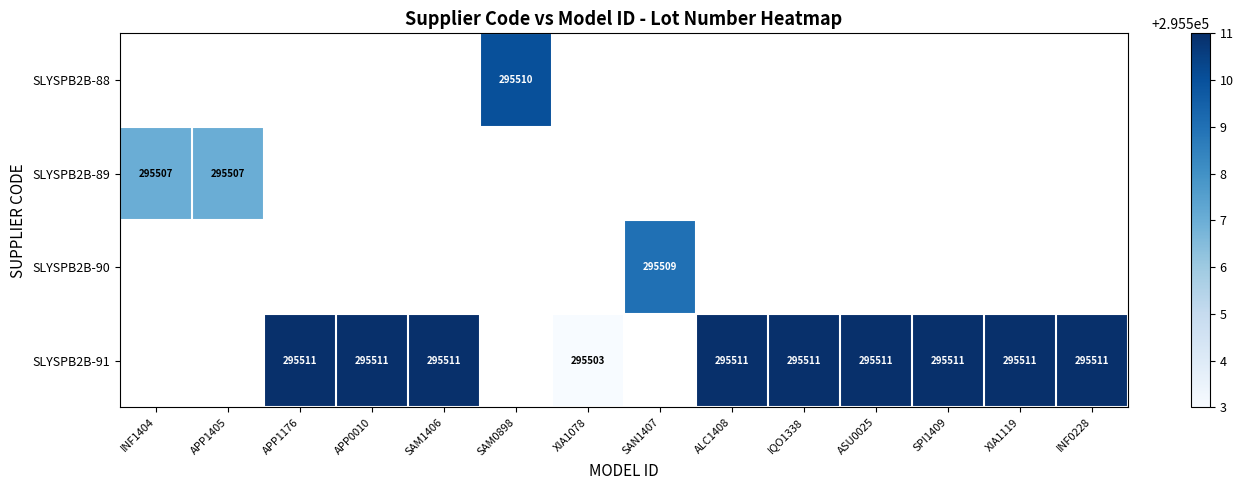

What is the sum of the SLYSPB2B-91 values at SAM1406 and XIA1119?

591022